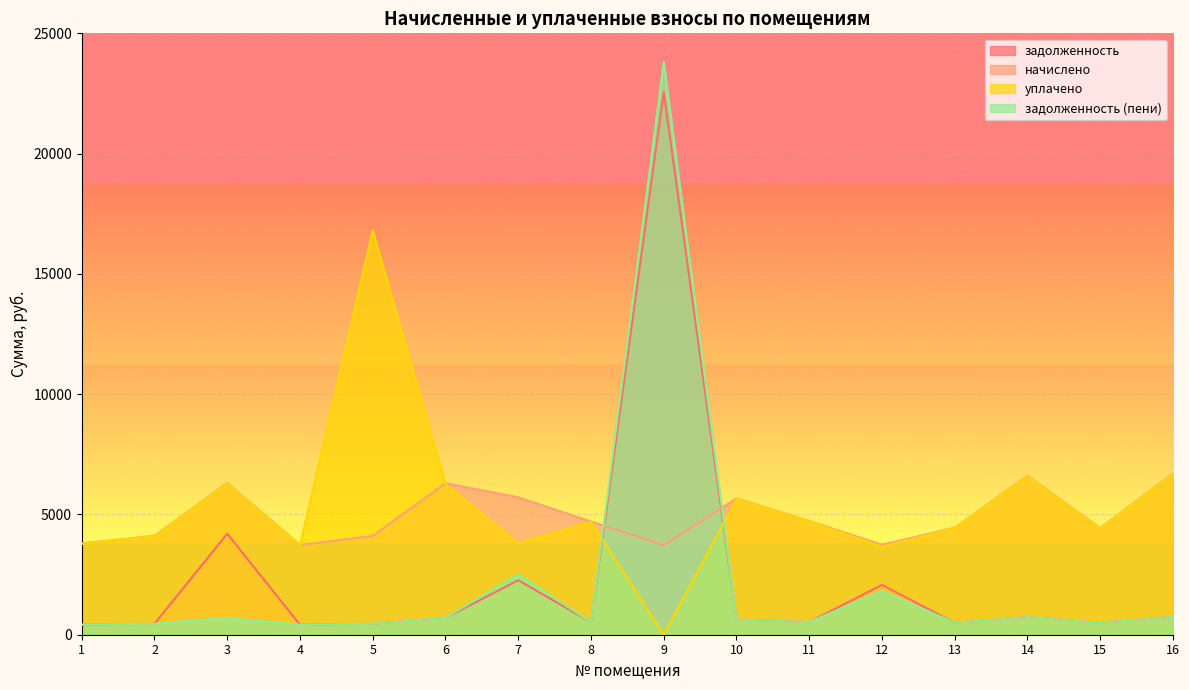

What is the value of the уплачено point at the 4th from the left?

3714.9